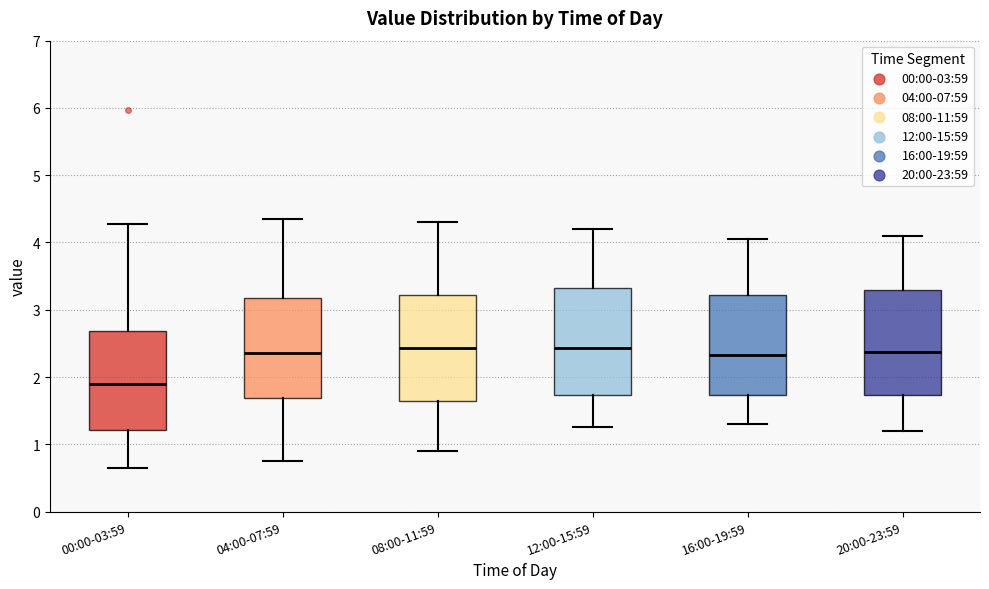

Which box's median line is the lowest?

00:00-03:59